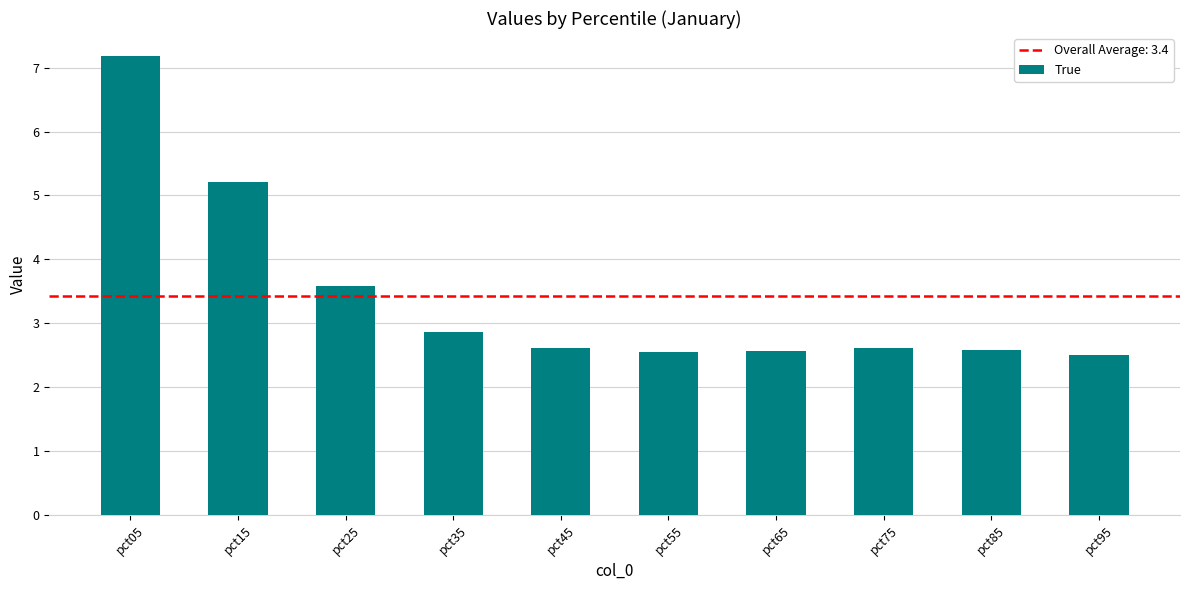

What is the greatest value displayed?

7.2